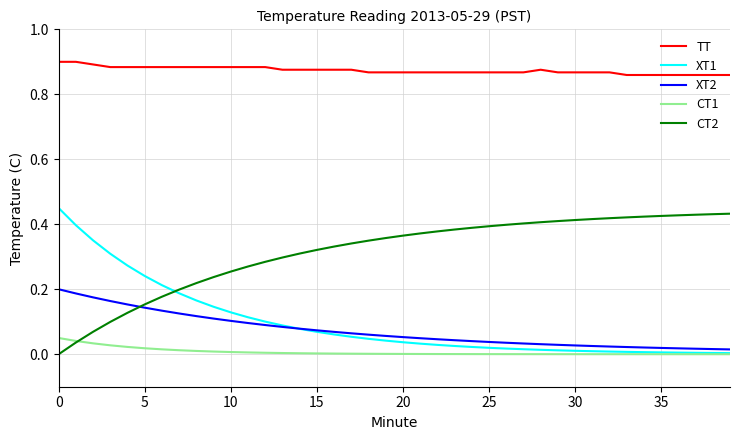

Which series has the largest total across all categories?

TT